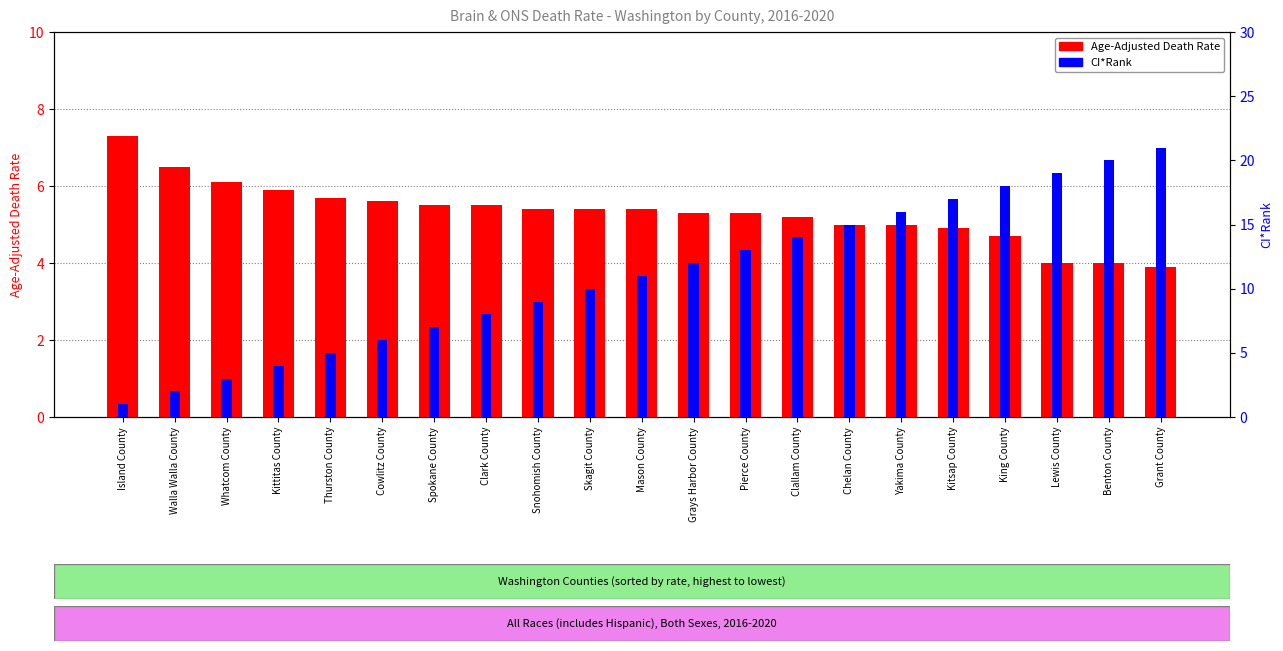

What is the label of the 14th bar from the right?

Clark County